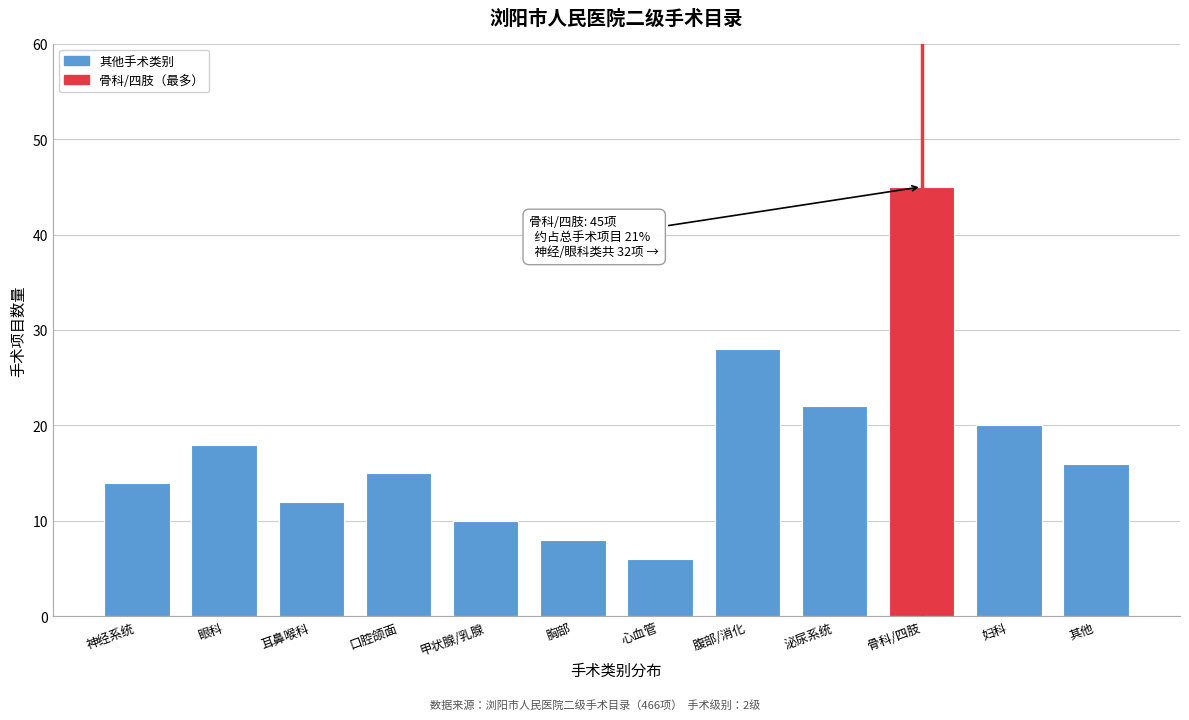

Reading left to right, what are all the values shown in this chart?

14	18	12	15	10	8	6	28	22	45	20	16